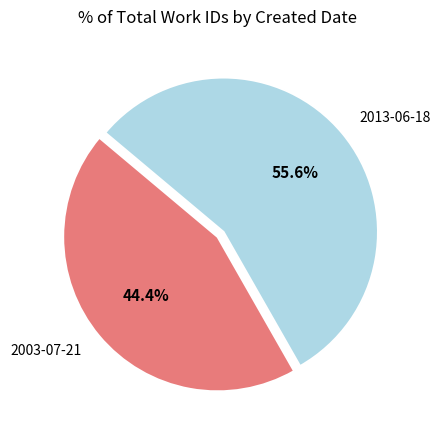

What is the largest slice in the pie chart?

2013-06-18